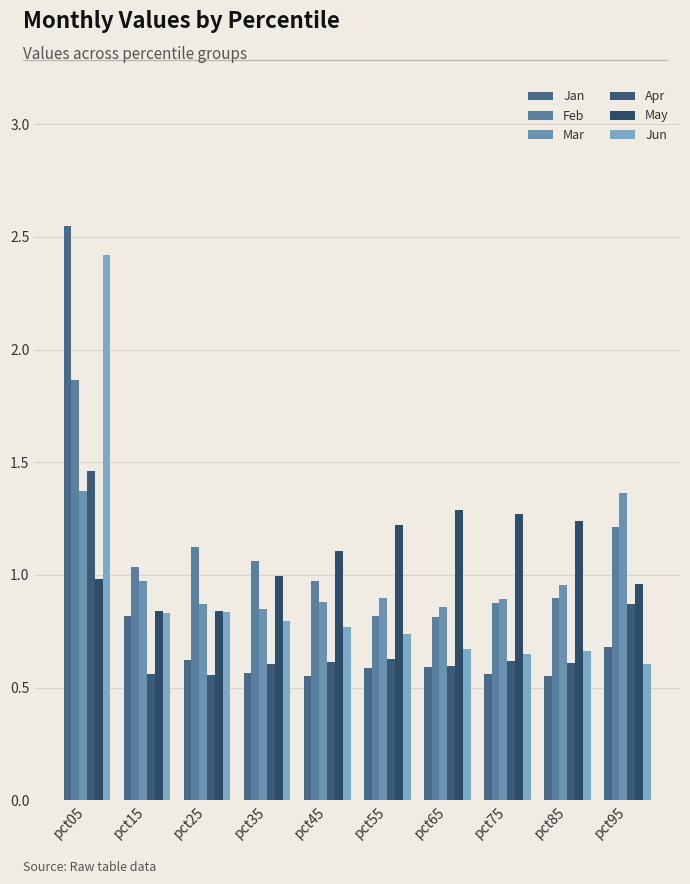

What is the sum of the Jan values at pct75 and pct65?

1.2